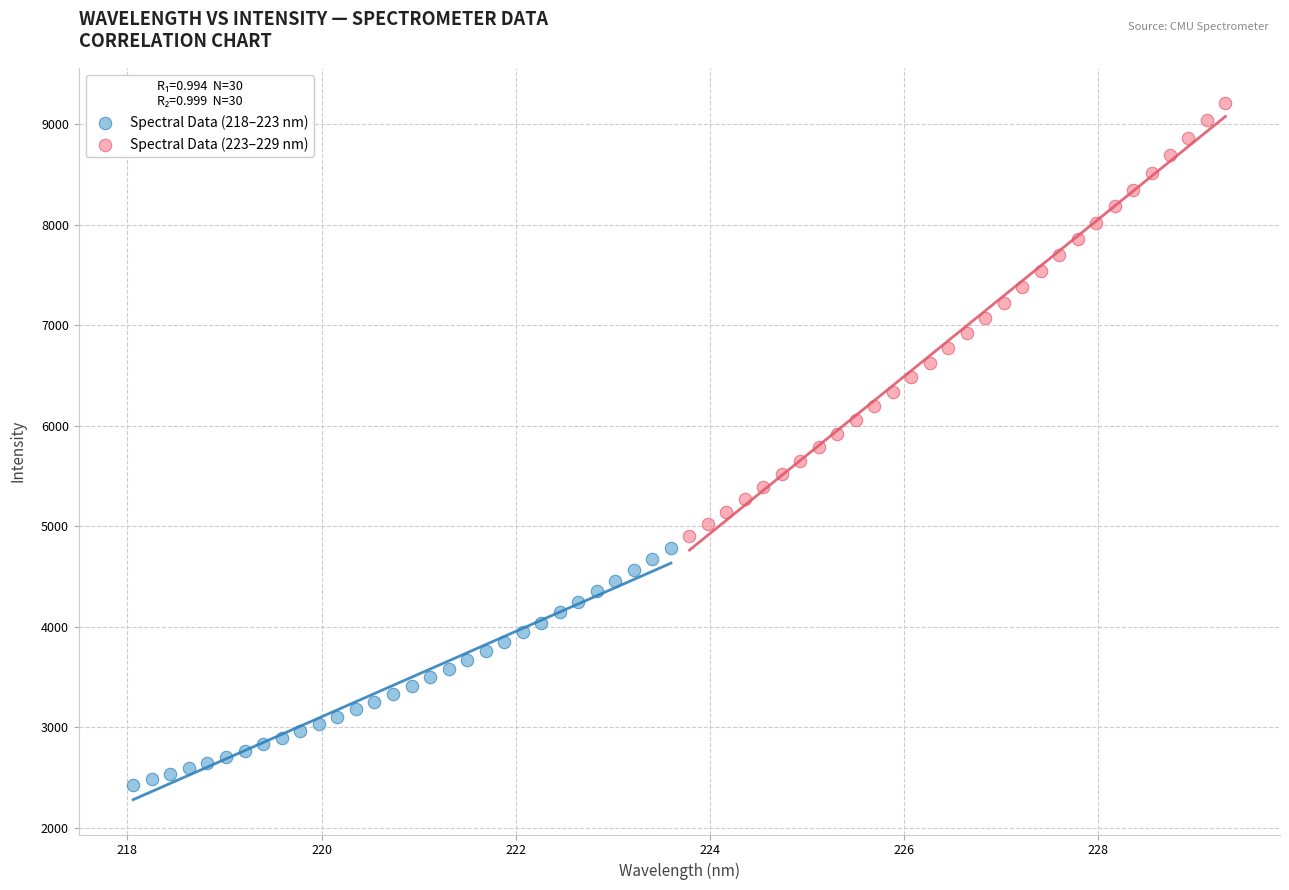

Which series has the widest spread of Y values?

Spectral Data (223–229 nm)